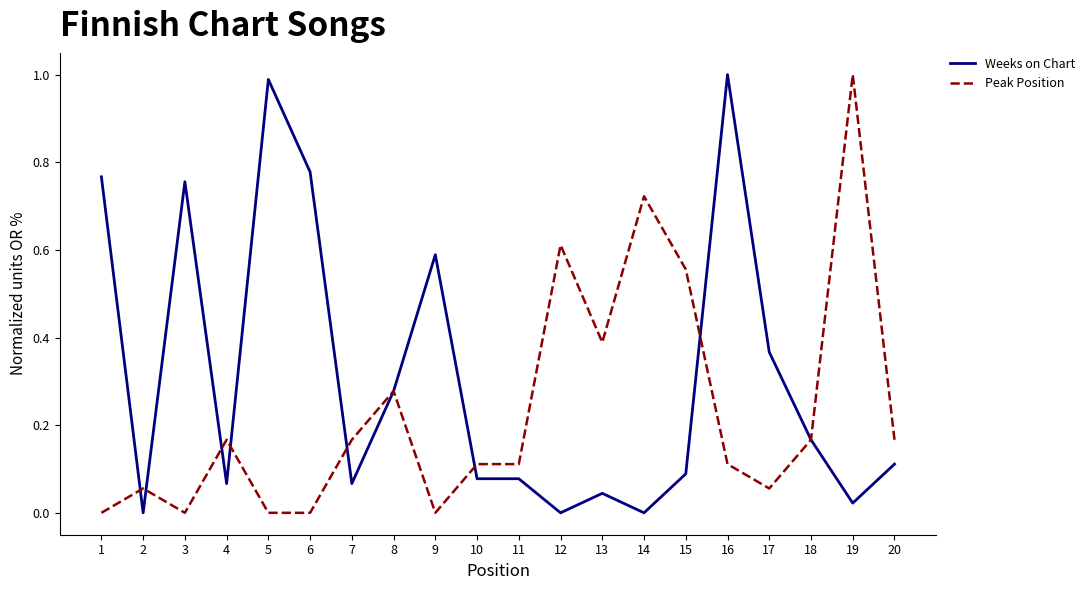

The Weeks on Chart series shows 0.8 at 9. True or false?

False